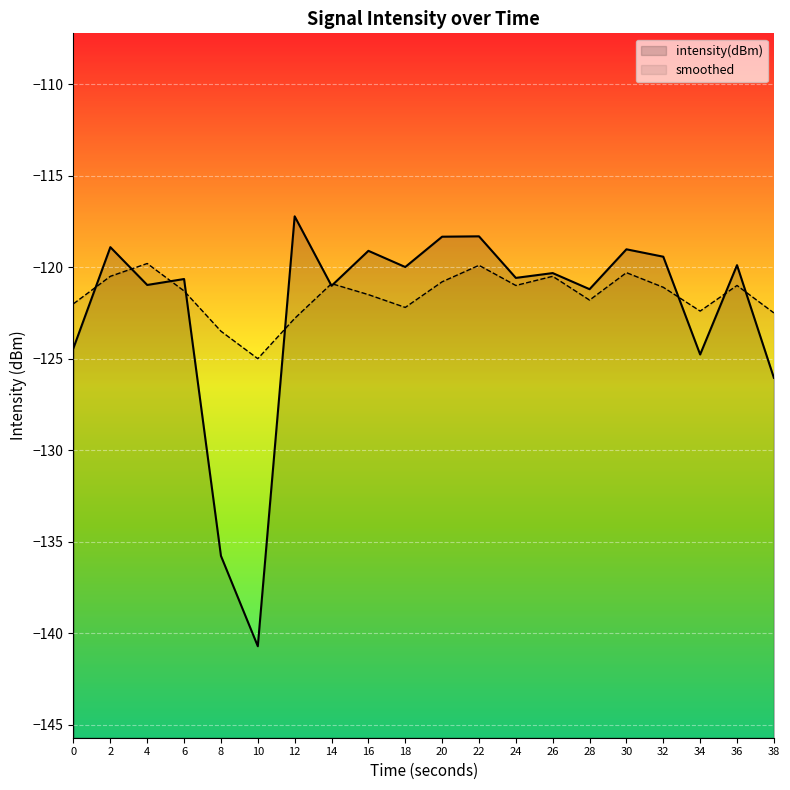

How many data points does each series have?

20